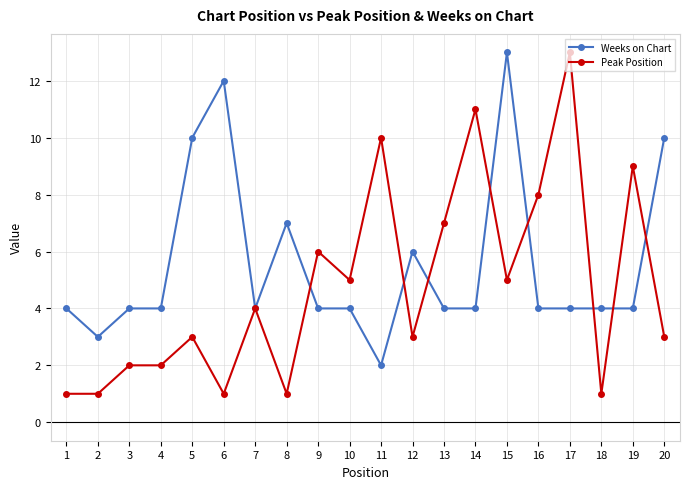

What is the value of the Weeks on Chart point at the 9th from the left?

4